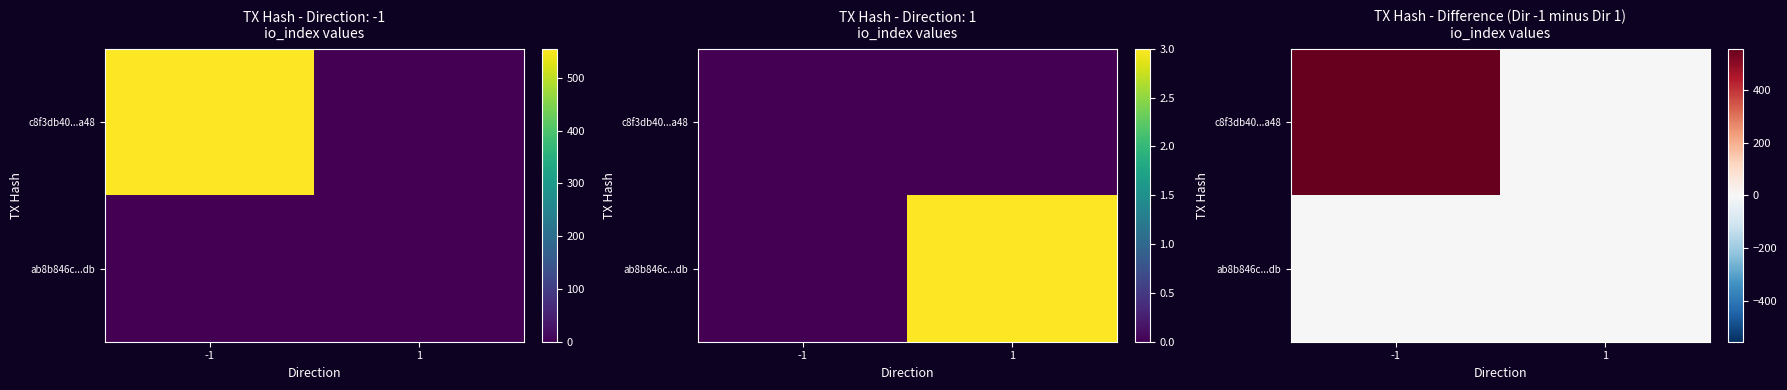

How many data points does each series have?

2